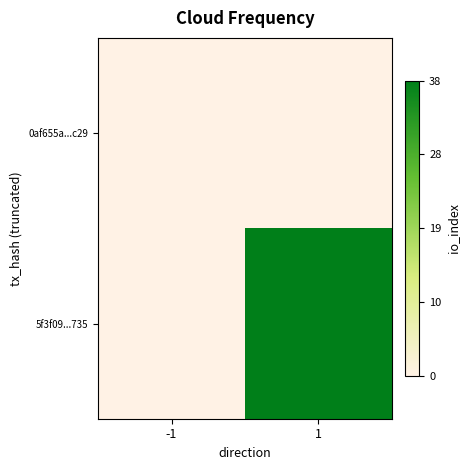

At which category is the sum across all series the highest?

1